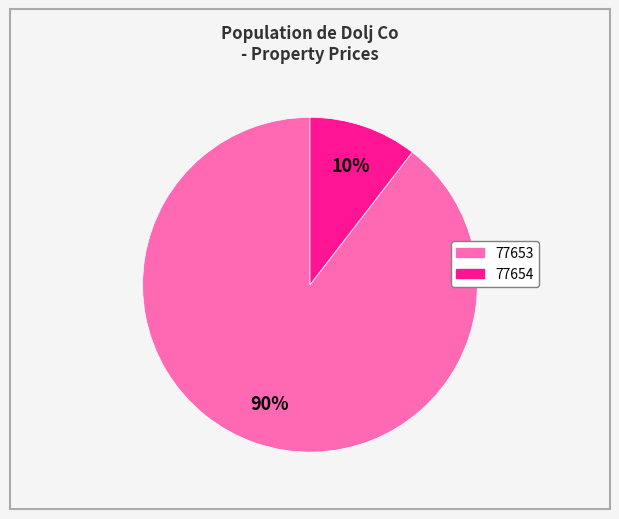

What percentage is the 77653 slice, to the nearest percent?

90%